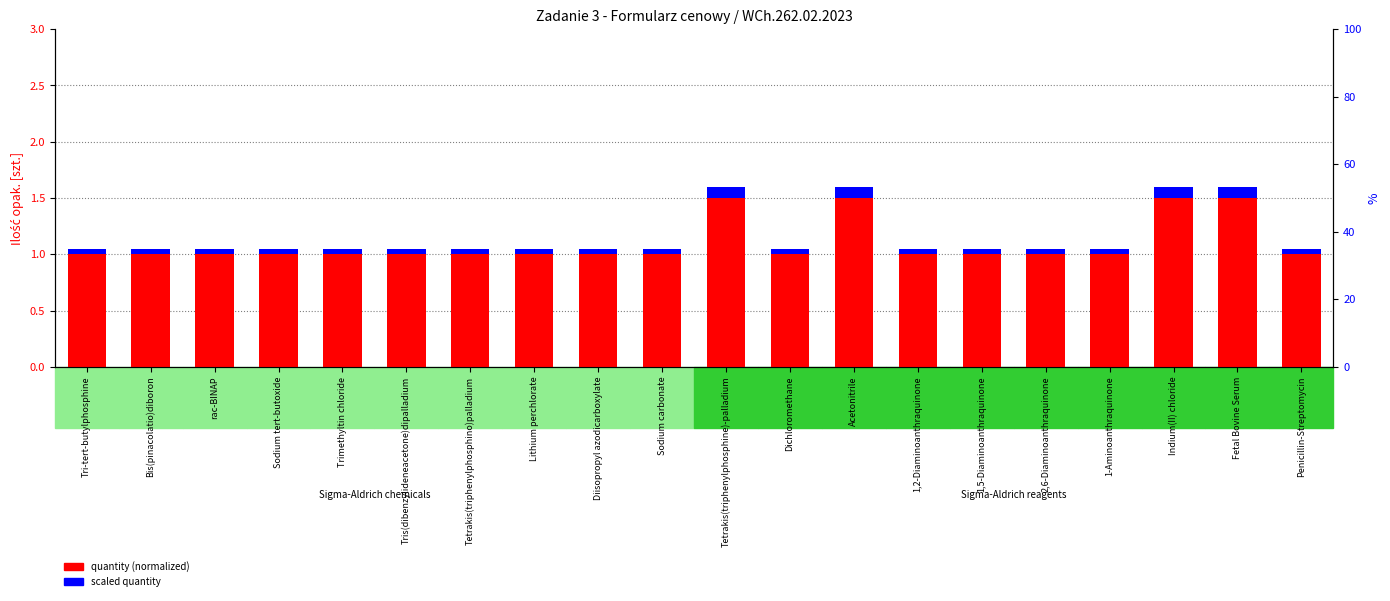

Which series changed the most between Diisopropyl azodicarboxylate and Indium(II) chloride?

quantity (normalized)